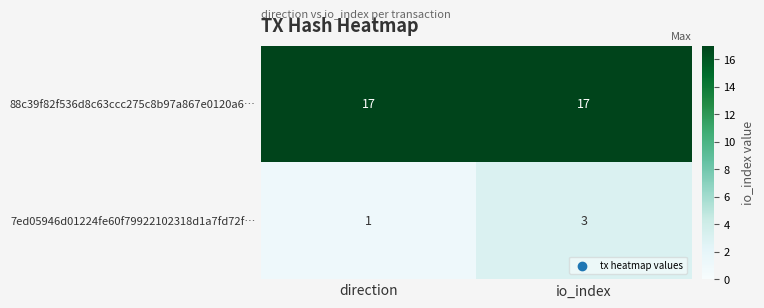

What is the sum of the 7ed05946d01224fe60f79922102318d1a7fd72f… values at io_index and direction?

4